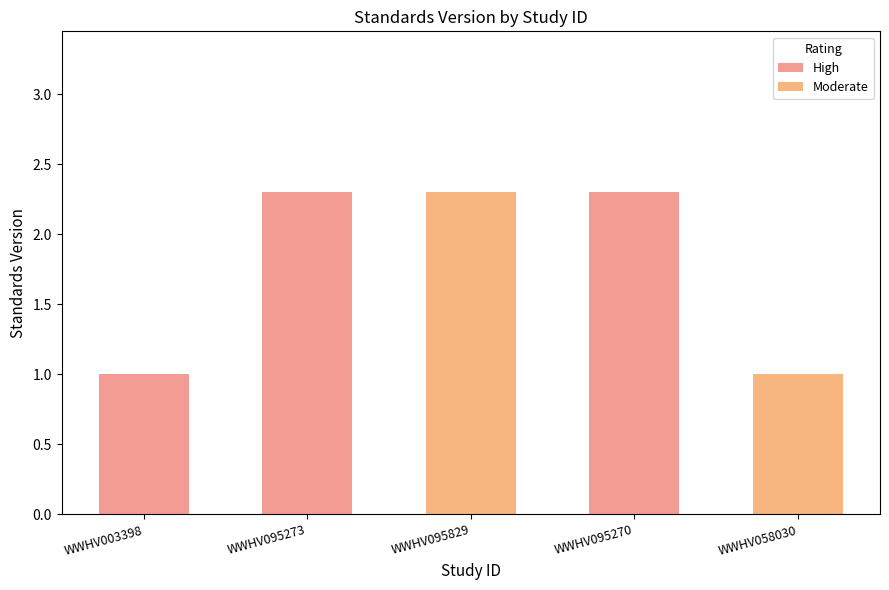

Are the bars grouped side by side (vs. stacked)?

No